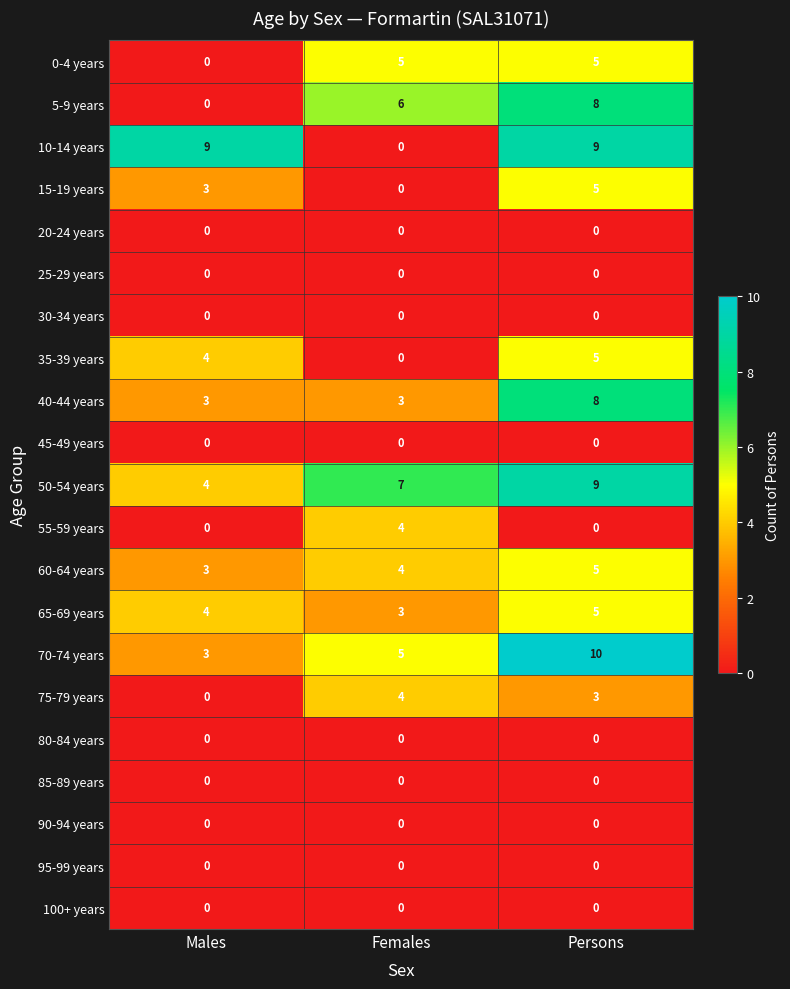

What is the highest value of the 40-44 years series?

8